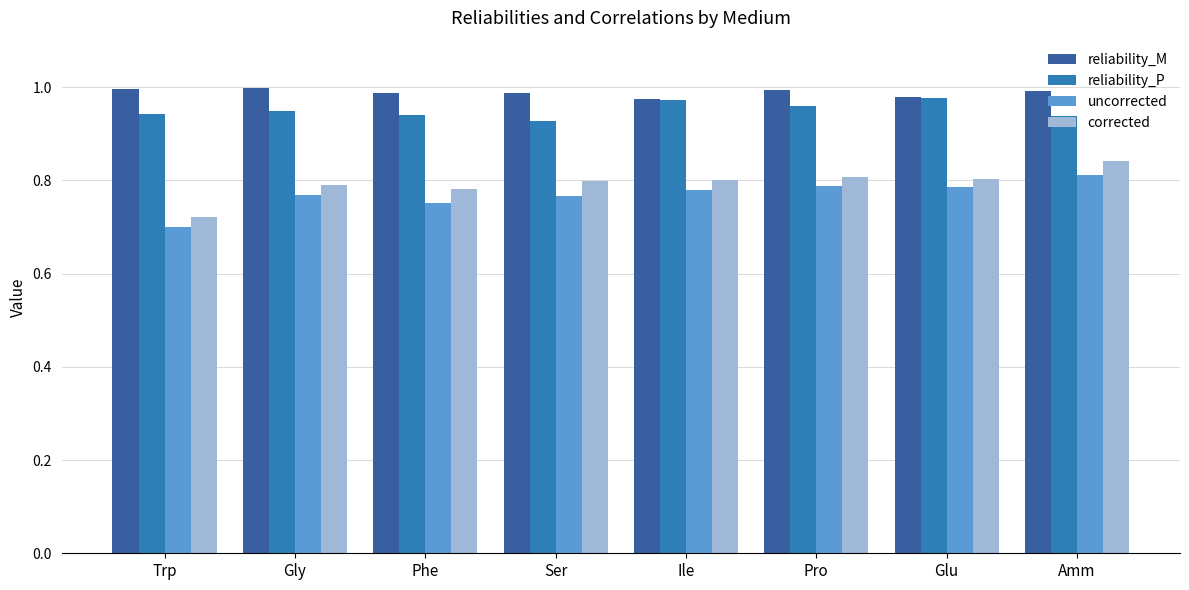

Where is uncorrected nearest to the value 0?

Trp